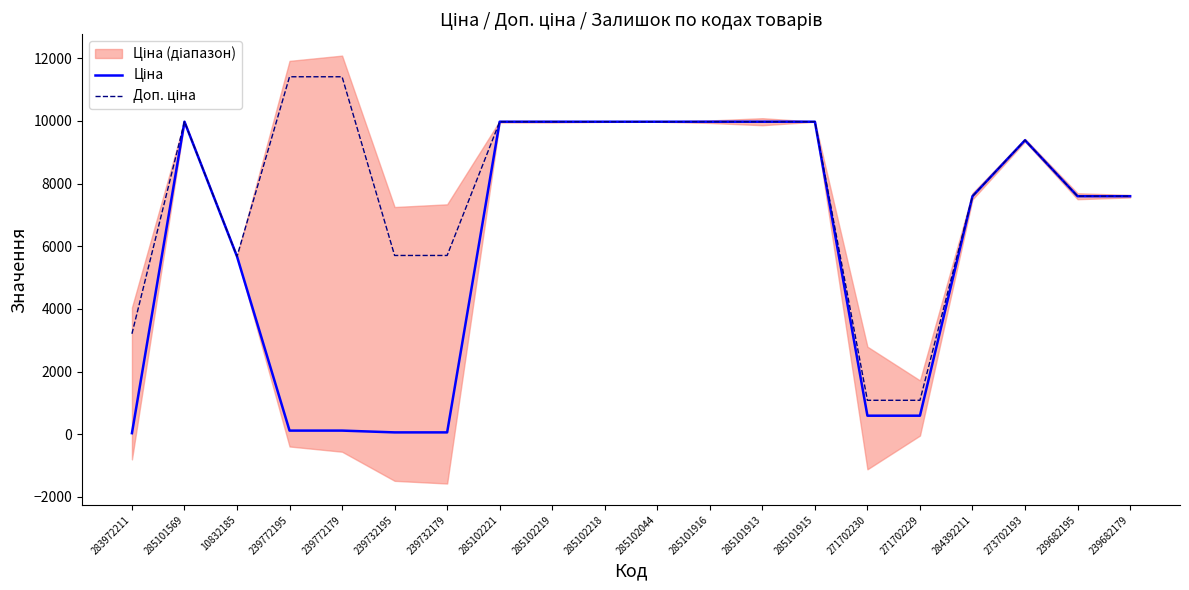

What is the total value across all series at 239732179?

5762.1